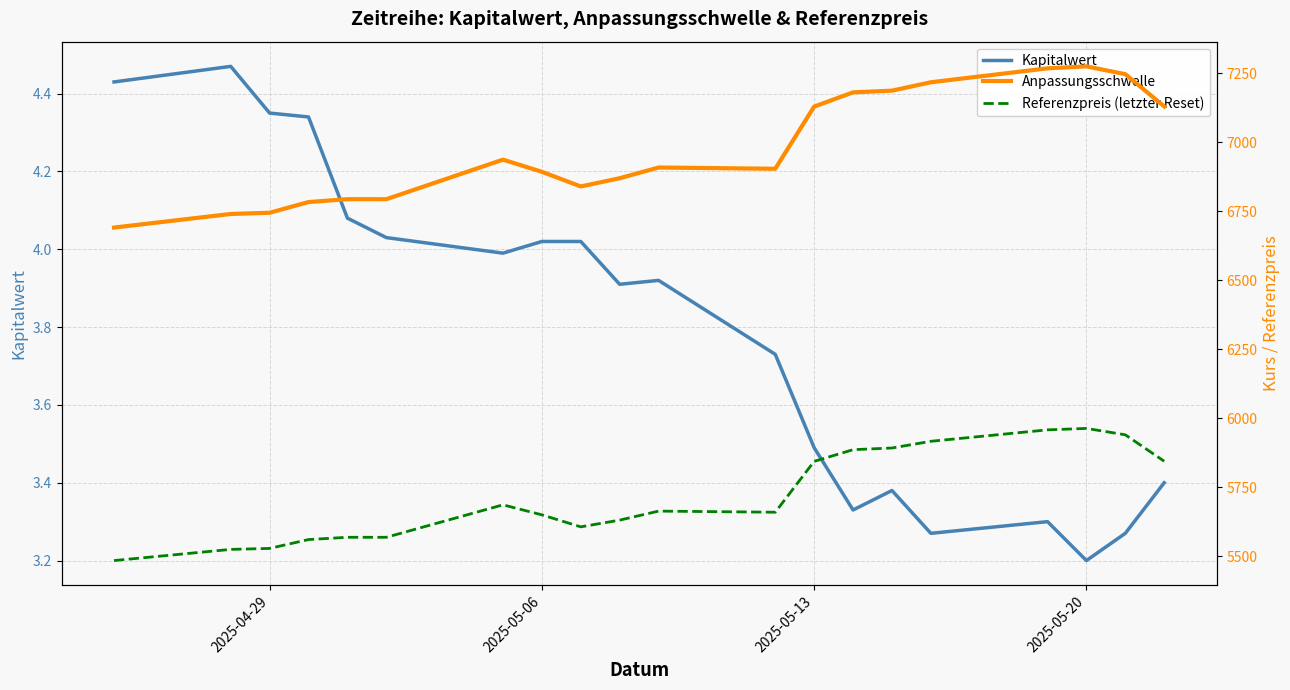

What is the sum of all Referenzpreis (letzter Reset) values?

114384.1